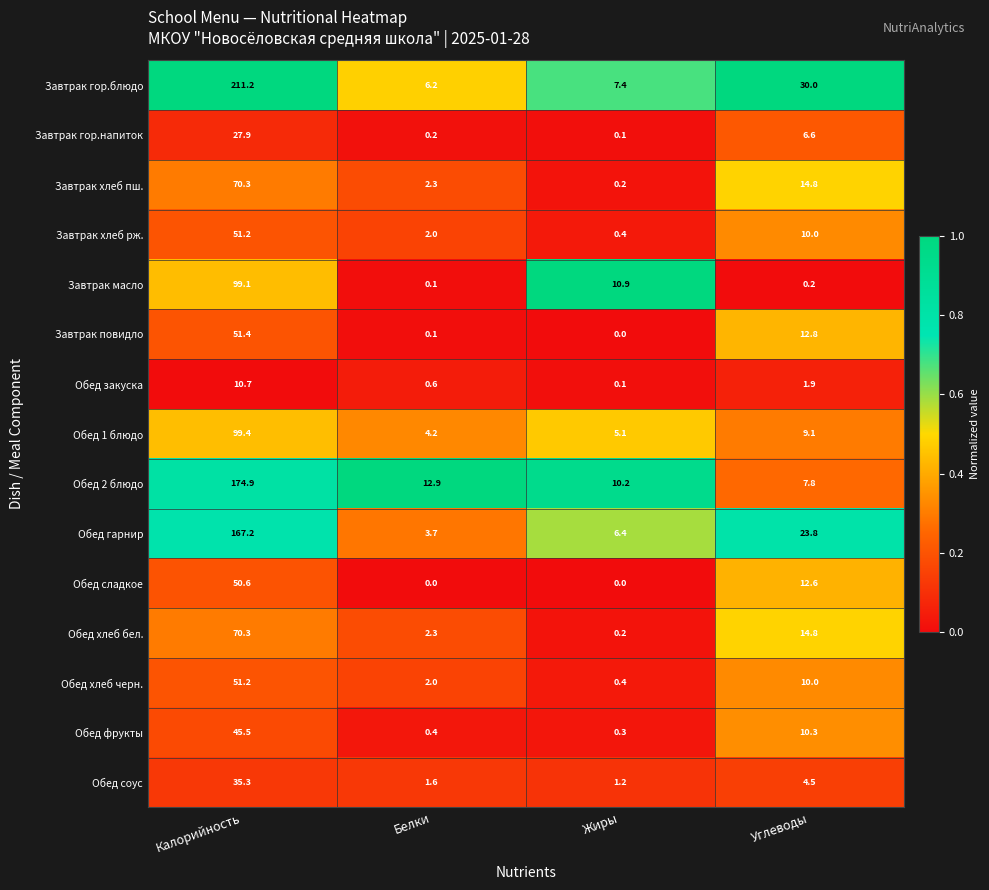

What is the sum of all Обед хлеб черн. values?

63.6